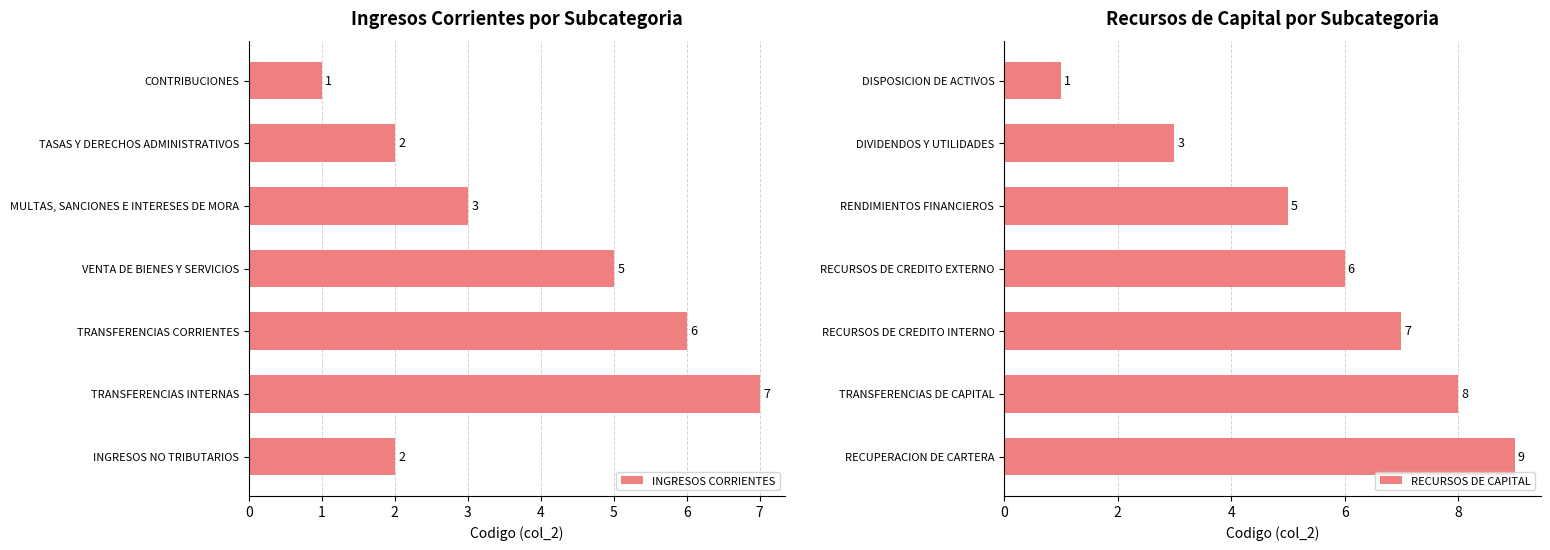

The value of RECURSOS DE CAPITAL at RENDIMIENTOS FINANCIEROS is 5. True or false?

True